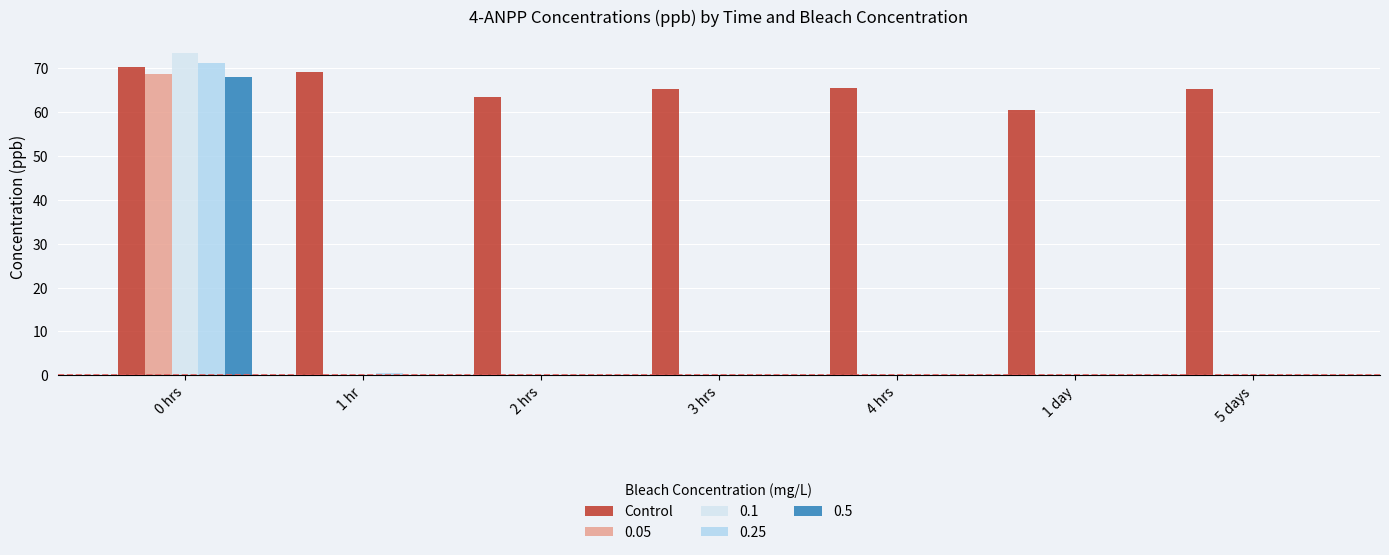

The value of 0.25 at 4 hrs is -46.8. True or false?

False